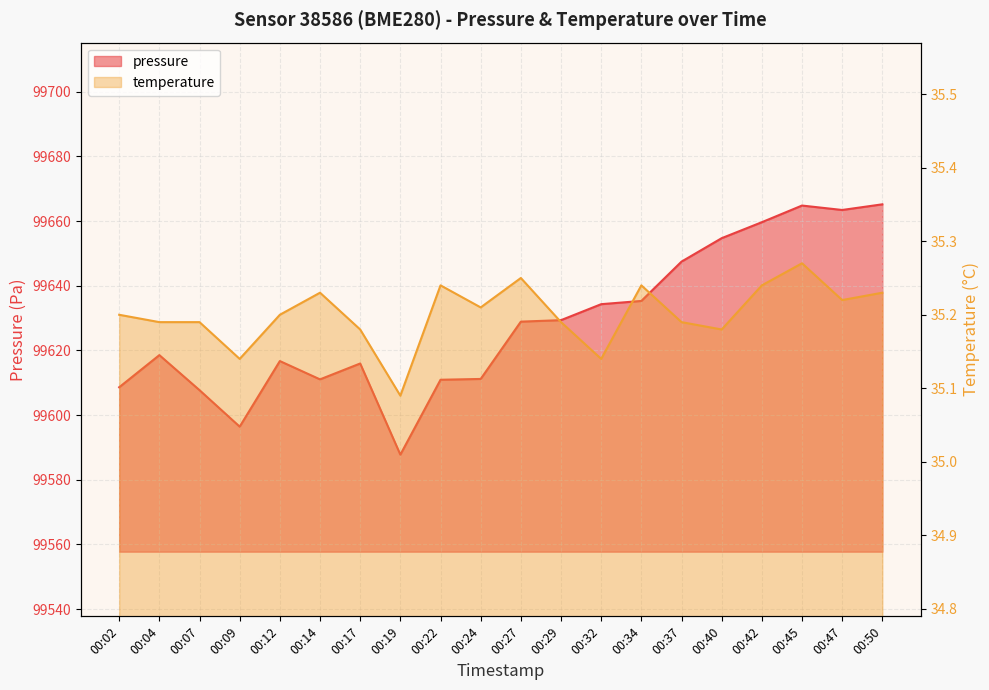

Between 00:07 and 00:50, which series saw the biggest shift?

pressure